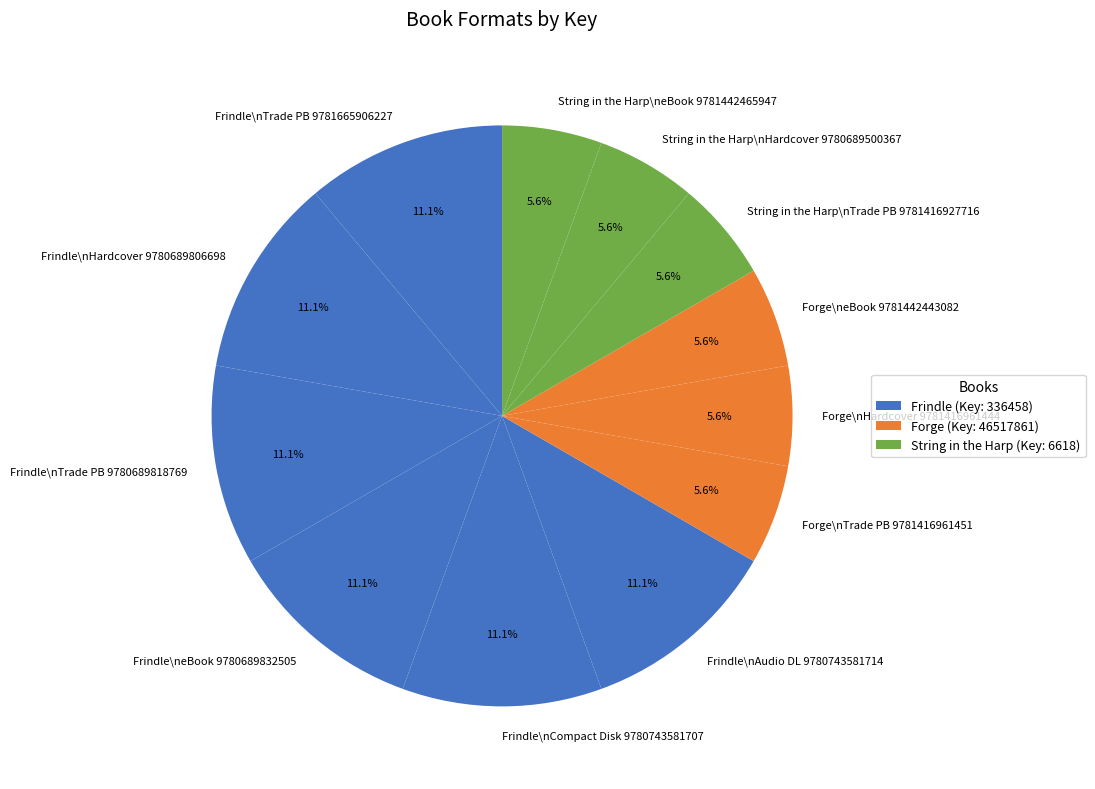

Between Forge\neBook 9781442443082 and Frindle\nTrade PB 9780689818769, which is larger?

Frindle\nTrade PB 9780689818769